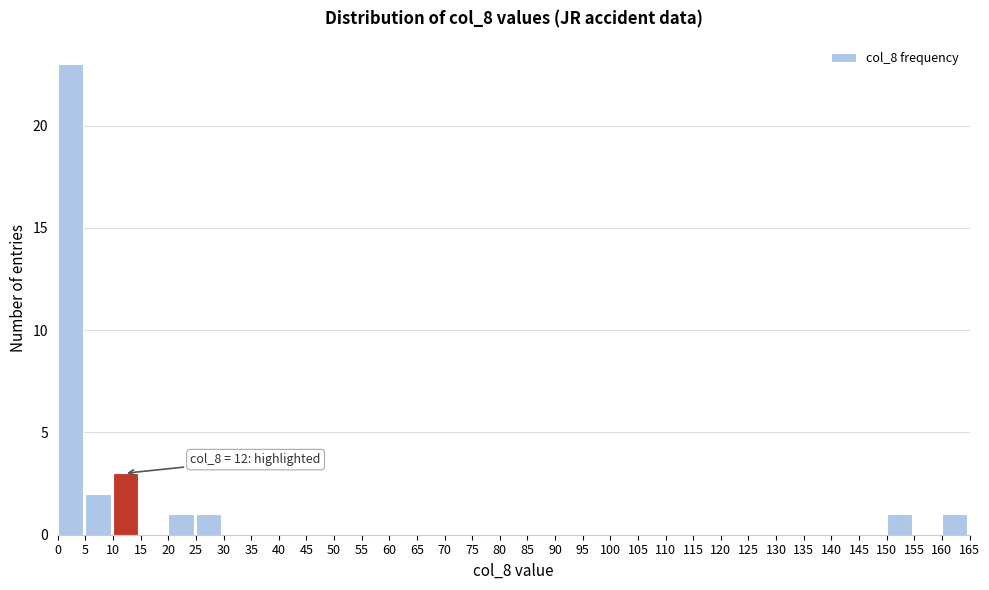

Which range on the x-axis has the tallest bar?

0 to 5